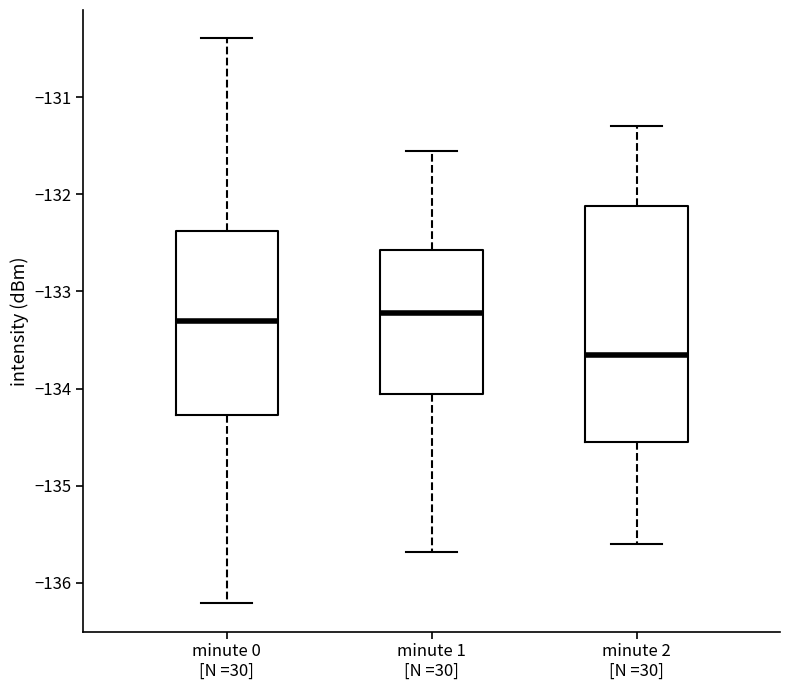

Reading left to right, read every box against the y-axis: the position of its median line, the range the box covers, and the ends of its whiskers. The values are not printed on the chart, so give them approximately, as read against the axis.

minute 0 [N =30]: median -133.3, box -134.3 to -132.4, whiskers -136.2 to -130.4
minute 1 [N =30]: median -133.2, box -134.1 to -132.6, whiskers -135.7 to -131.6
minute 2 [N =30]: median -133.6, box -134.5 to -132.1, whiskers -135.6 to -131.3